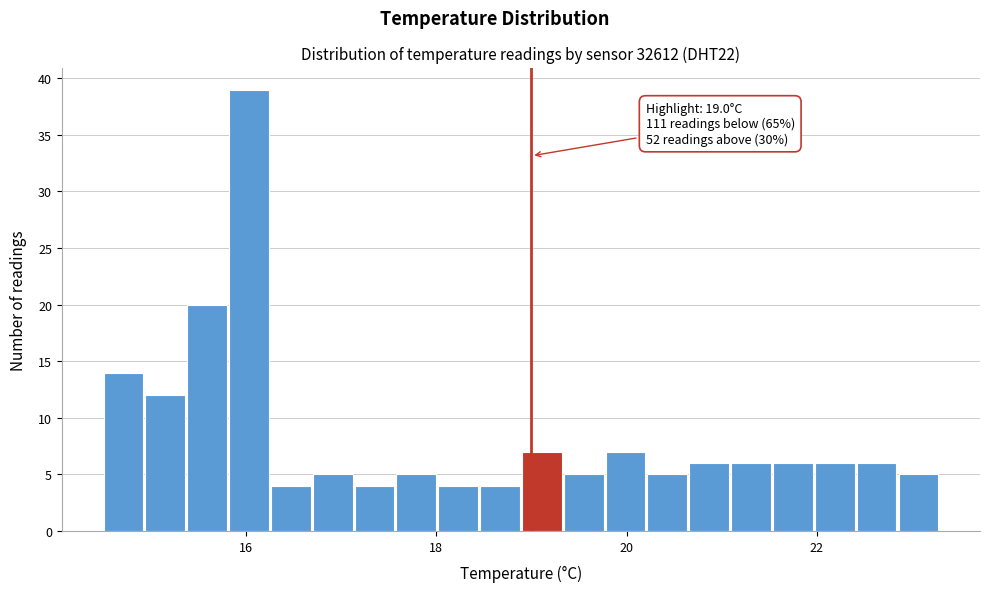

Around what value on the x-axis is the tallest bar? Give the approximate position of its centre, as read against the axis.

16.0